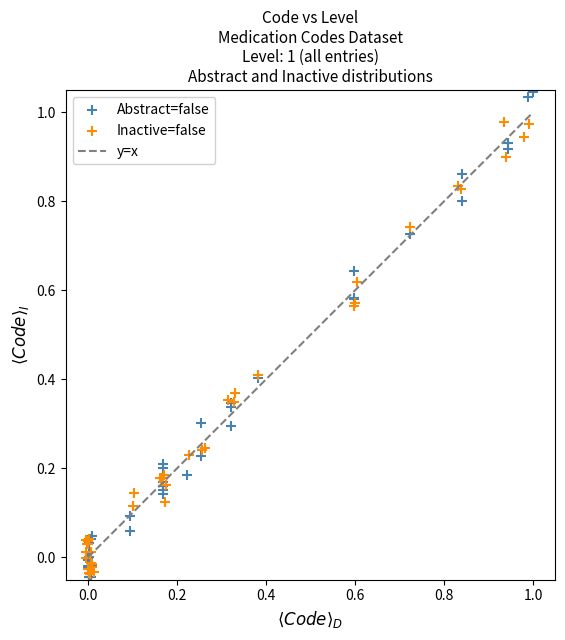

Which series reaches the maximum Y coordinate?

Abstract=false